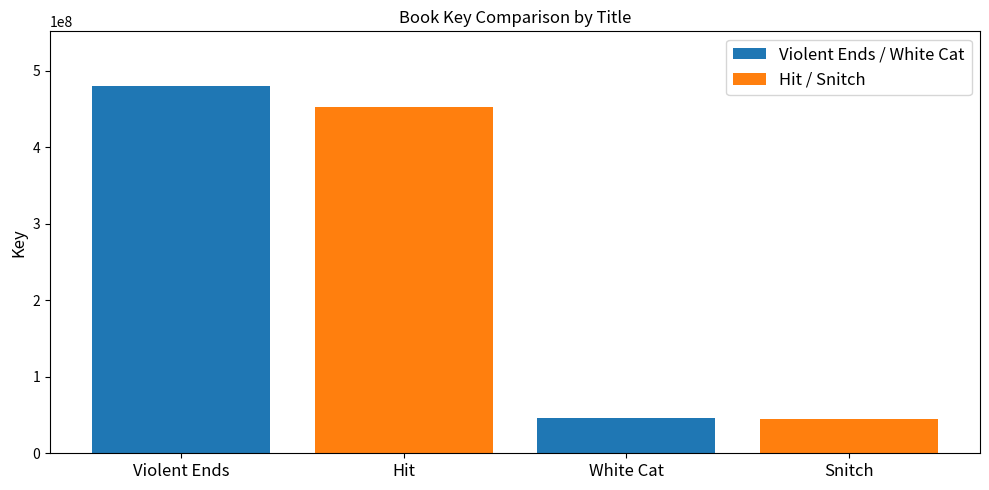

How many series are shown in this chart?

1